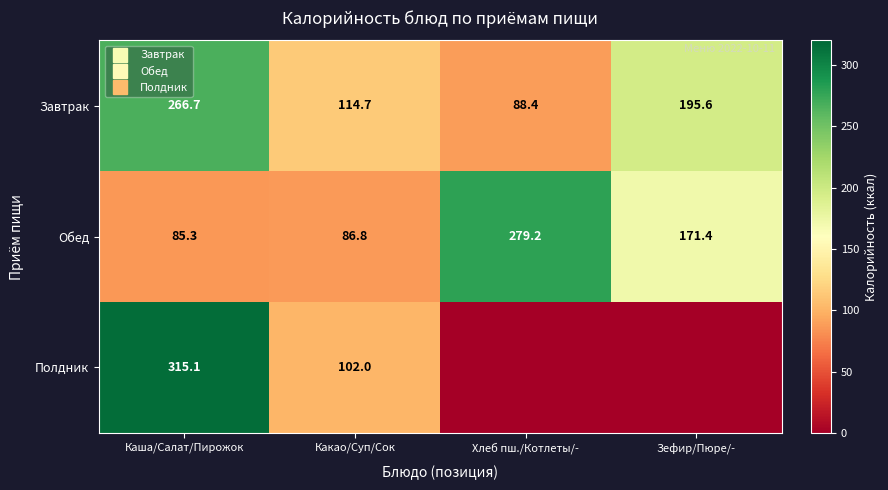

Which series changed the most between Какао/Суп/Сок and Хлеб пш./Котлеты/-?

Обед